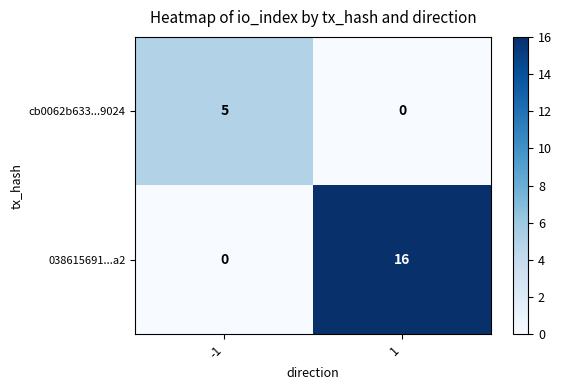

Reading left to right, list all the values displayed in this chart.

cb0062b633...9024: 5	0
038615691...a2: 0	16